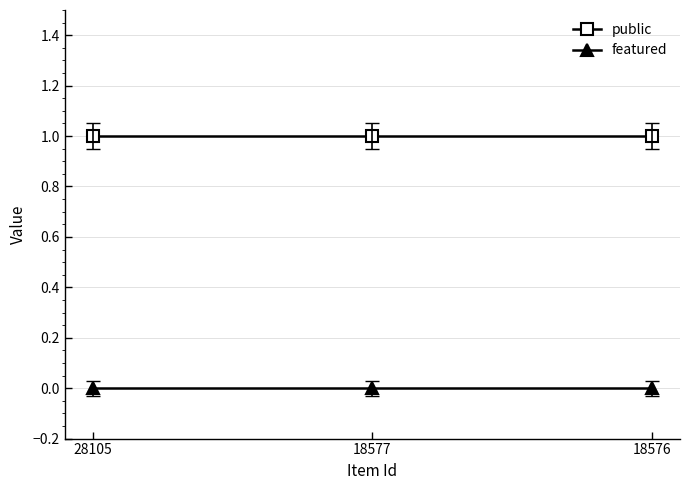

What is the minimum value for public?

1